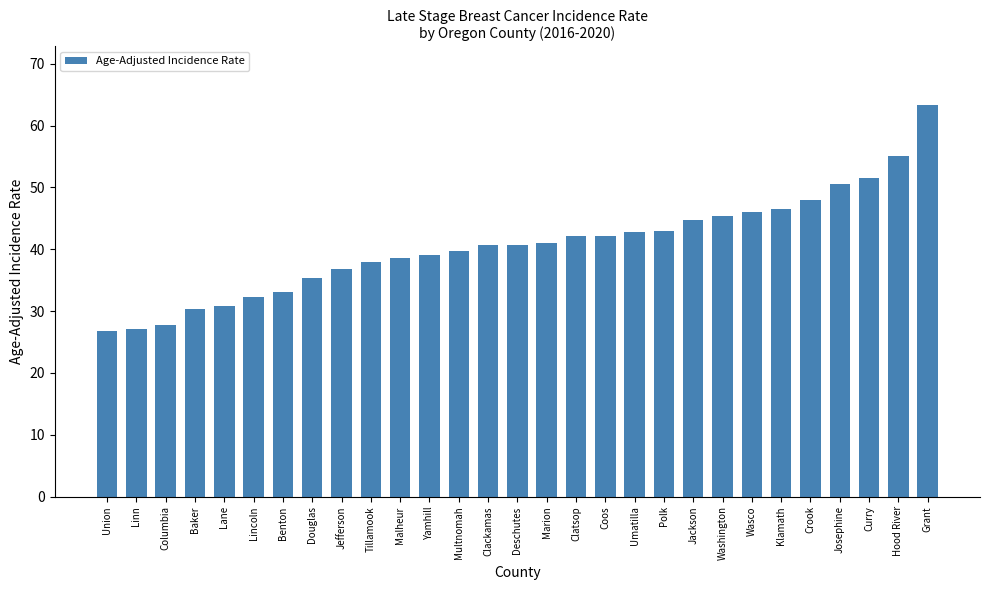

Are the bars horizontal?

No